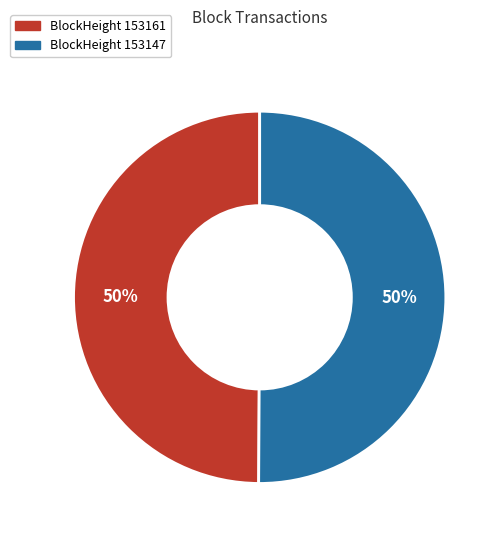

Count the number of slices in the pie.

2